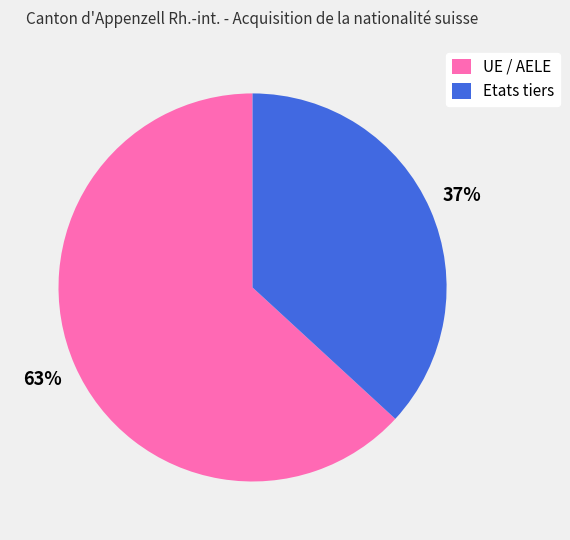

What percentage is the Etats tiers slice, to the nearest percent?

37%